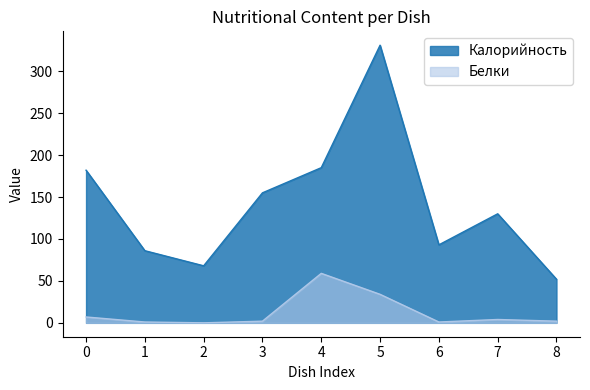

The Белки series shows -37 at 2. True or false?

False